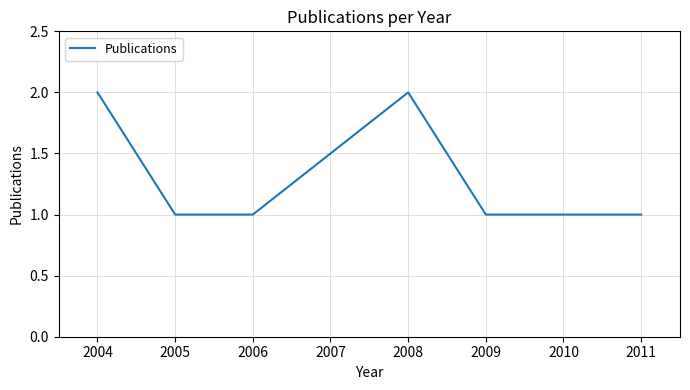

Is it true that the value at 2008 is 2?

True